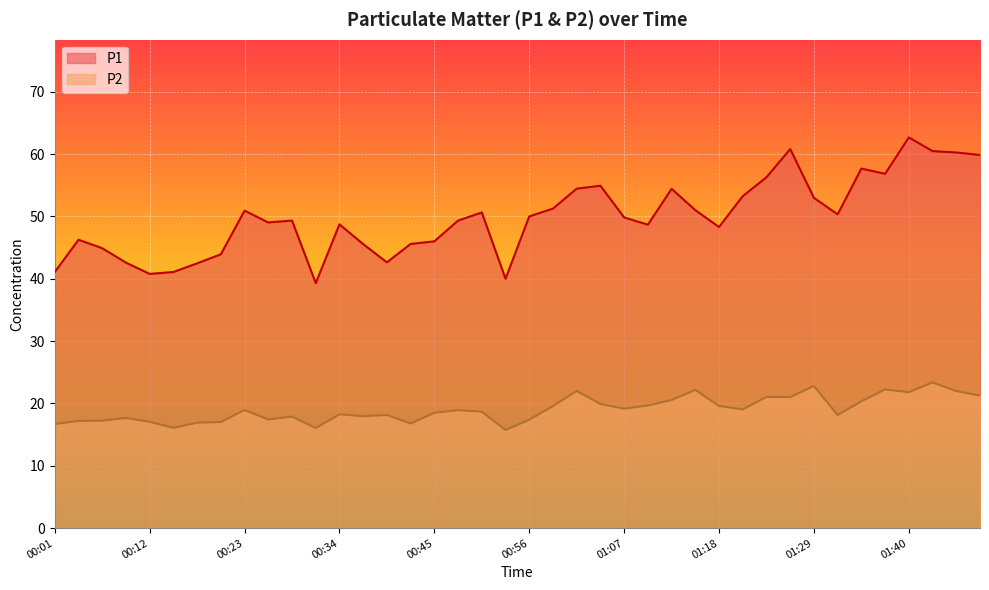

What is the sum of all P2 values?

762.2